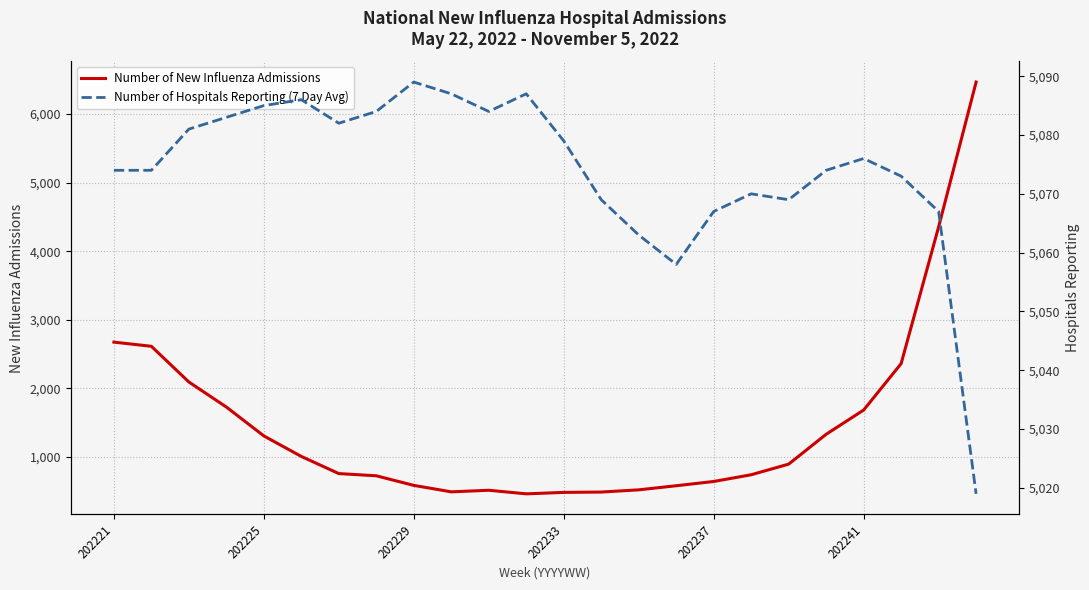

True or false: Number of Hospitals Reporting (7 Day Avg) and Number of New Influenza Admissions cross at least once.

True